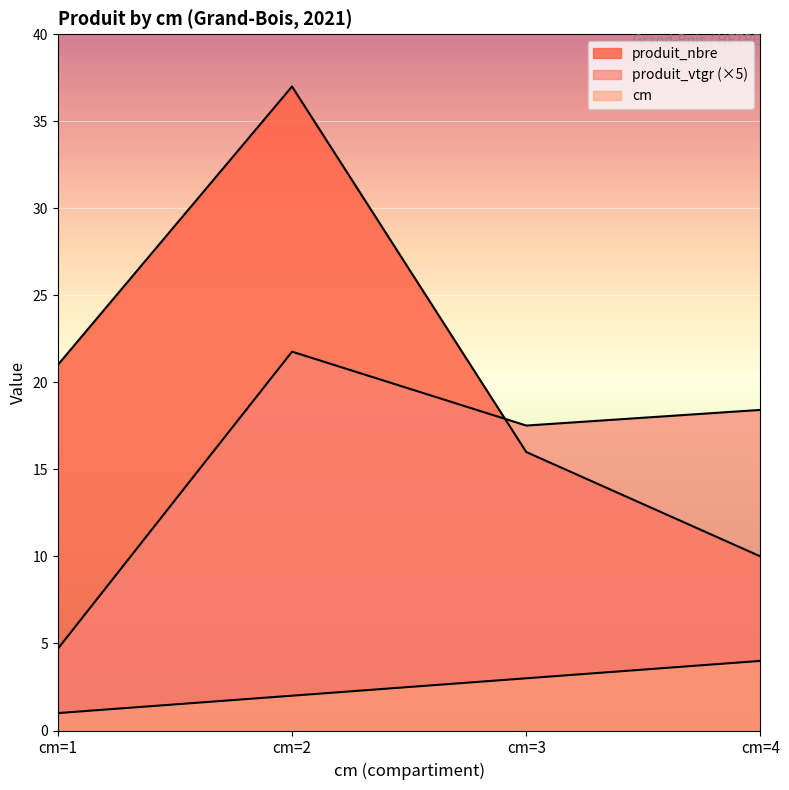

What is the difference between the maximum and second lowest values in the produit_vtgr series?

4.2